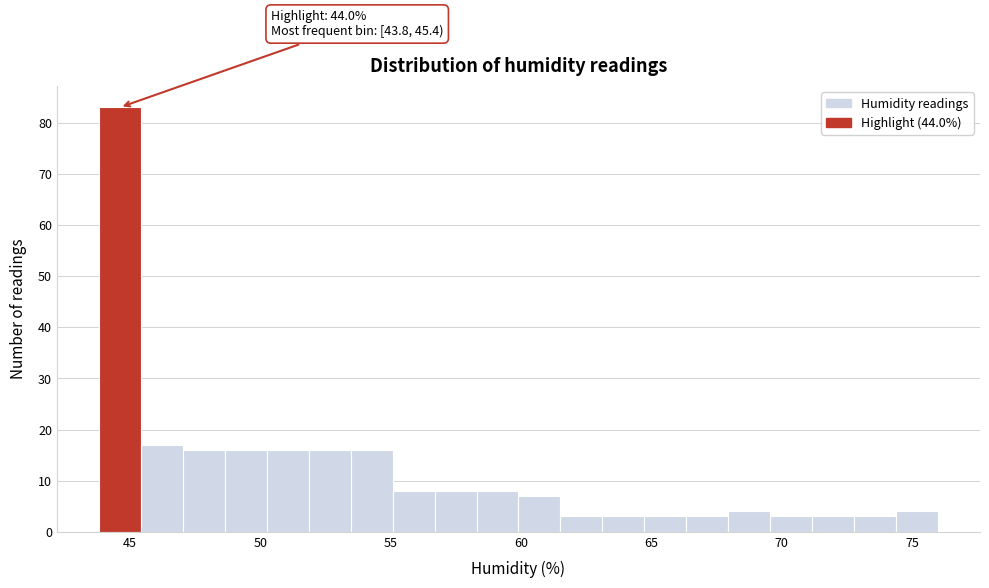

Read against the x-axis, roughly where is the centre of the tallest bar?

44.5